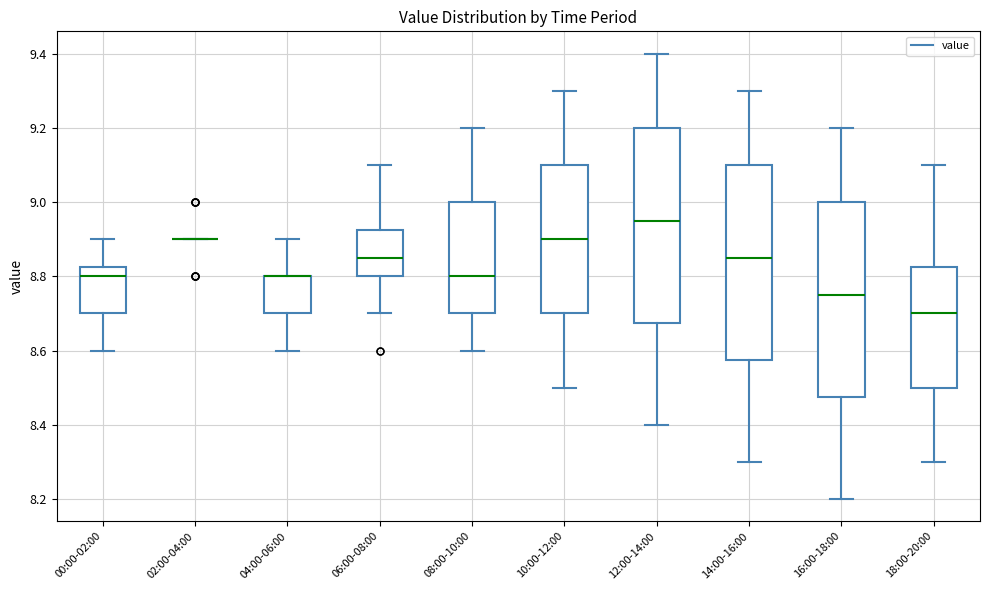

Where does the upper whisker of the box for 10:00-12:00 end on the y-axis? The values are not printed on the chart, so give them approximately, as read against the axis.

9.30